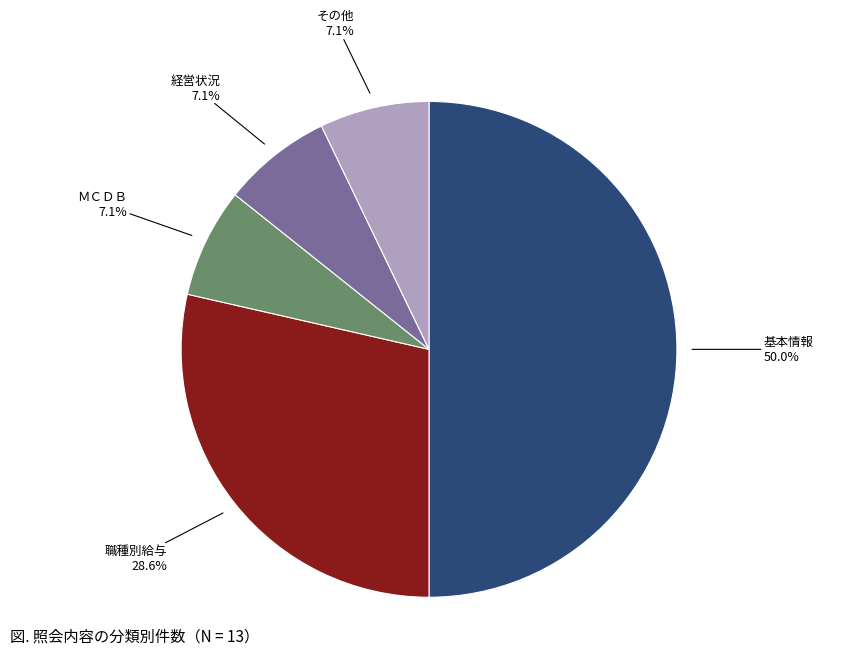

To the nearest percent, what is the average slice percentage?

20%